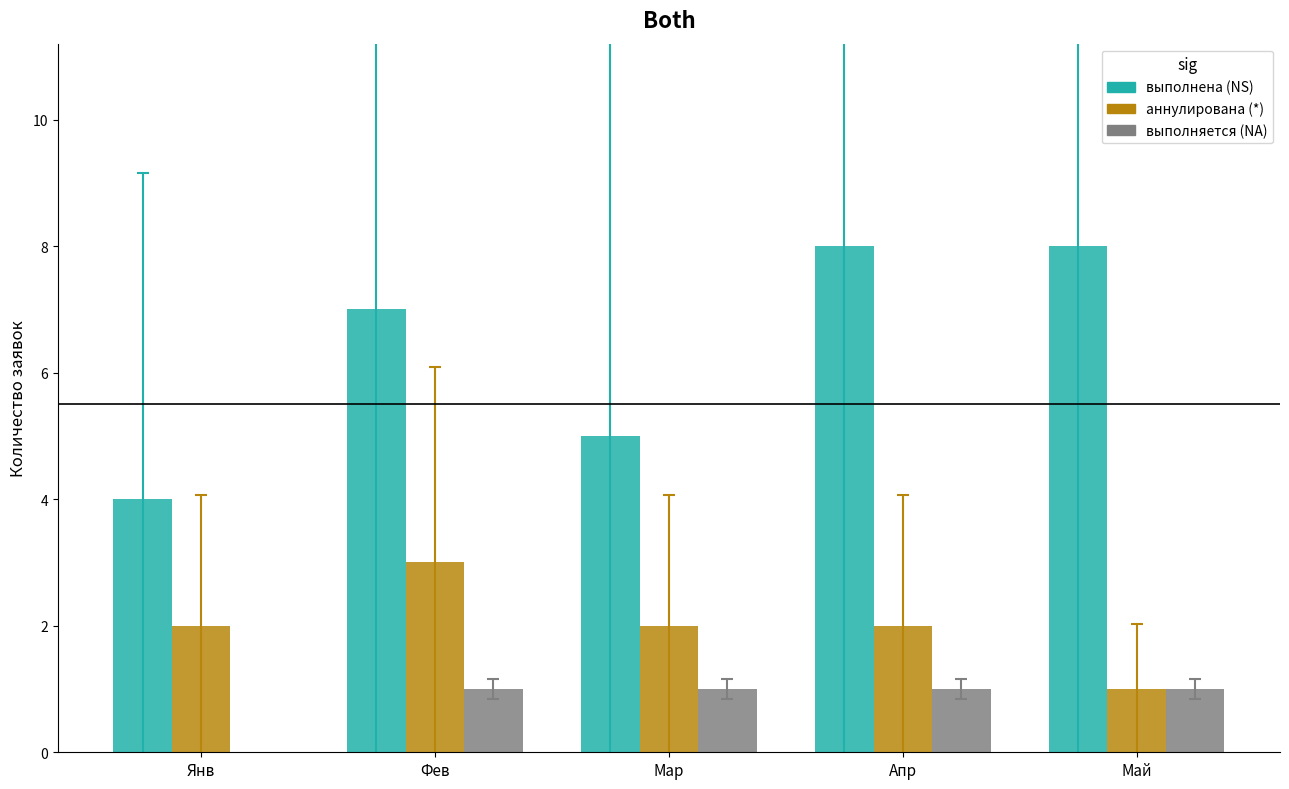

Reading left to right, extract all data points from this chart.

выполнена: 4	7	5	8	8
аннулирована: 2	3	2	2	1
выполняется: 0	1	1	1	1